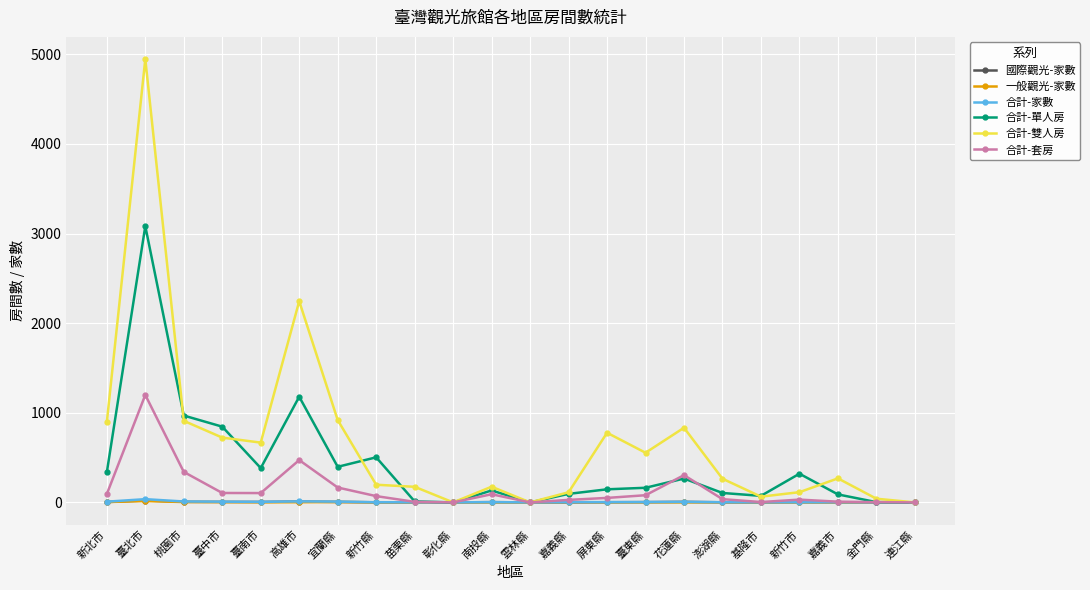

Is it true that 合計-雙人房 equals 909 at 臺東縣?

False